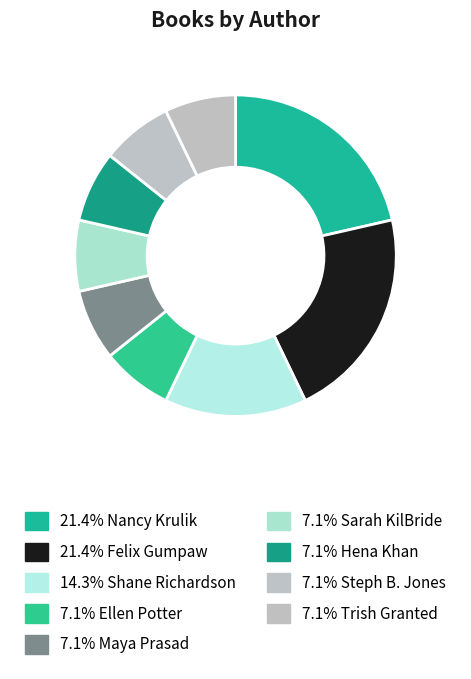

Which category has the biggest portion of the pie?

Nancy Krulik